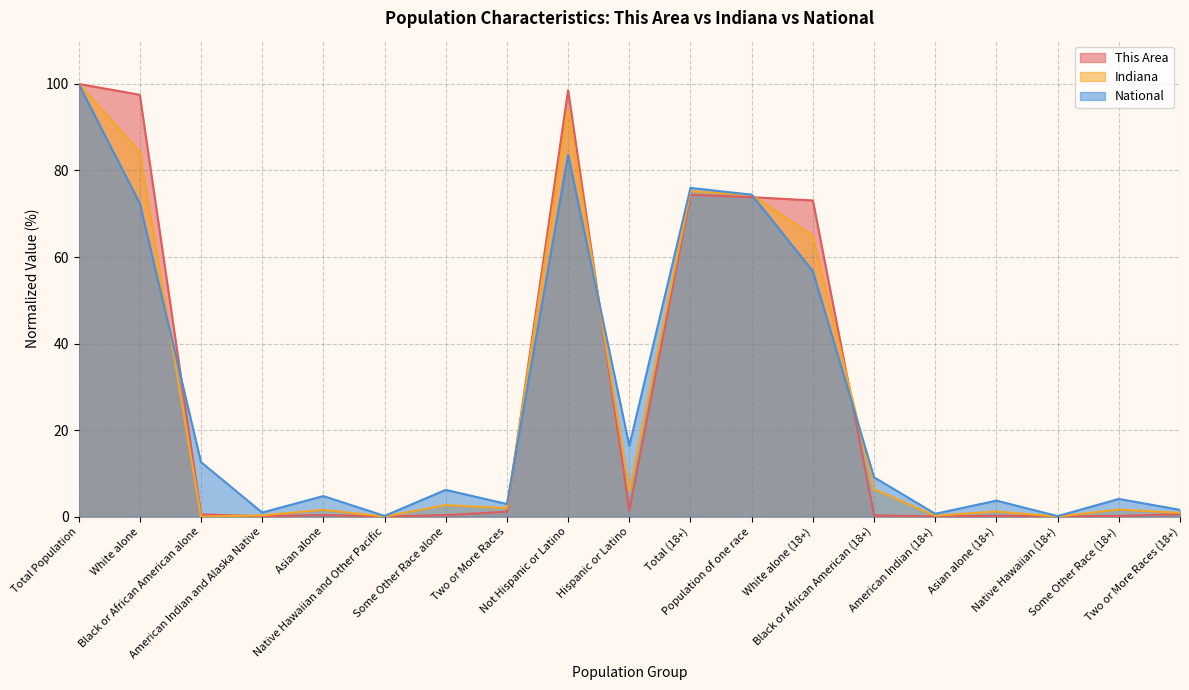

Where is the first local maximum for Indiana?

Asian alone